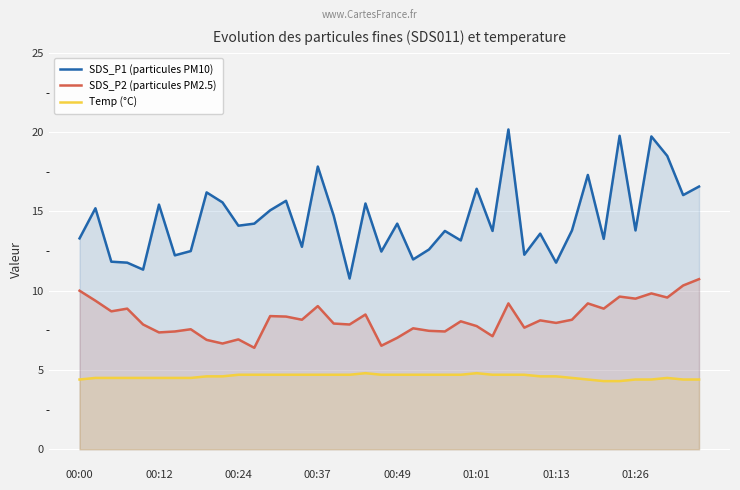

True or false: SDS_P1 (particules PM10) and SDS_P2 (particules PM2.5) intersect in this chart.

False